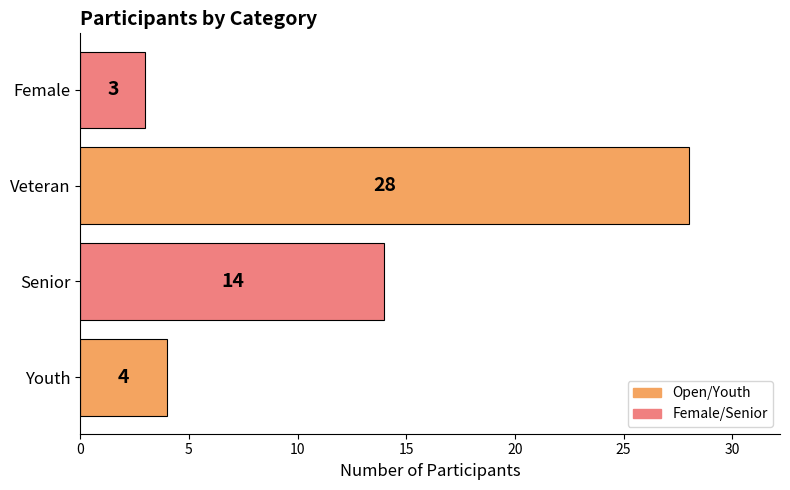

Count the number of categories in the chart.

4